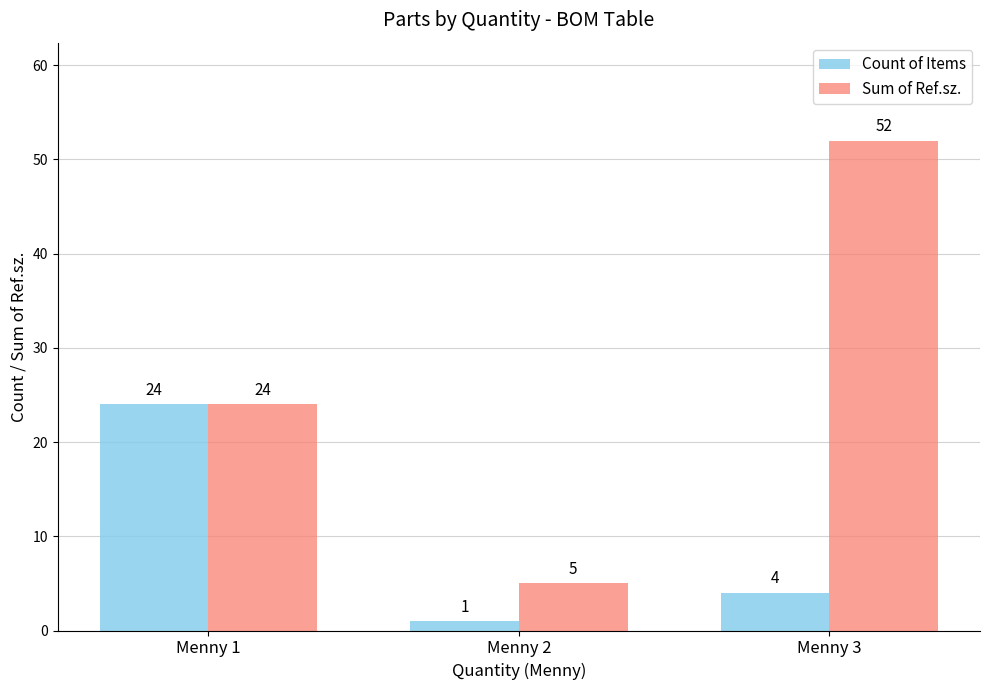

How many data points in Sum of Ref.sz. are less than 24?

1